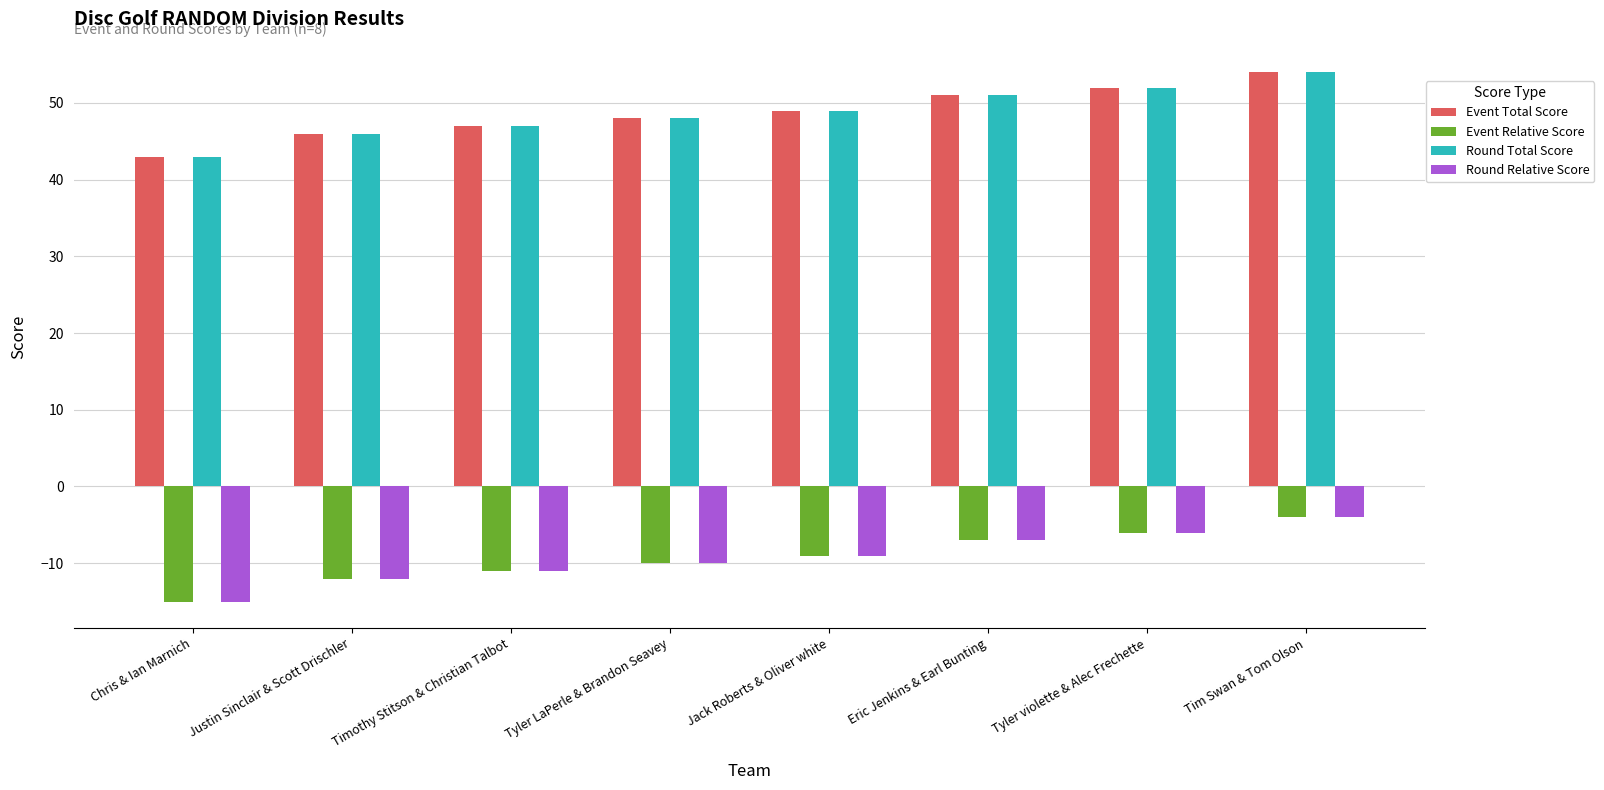

What is the sum of the Round Relative Score values at Tyler violette & Alec Frechette and Tim Swan & Tom Olson?

-10